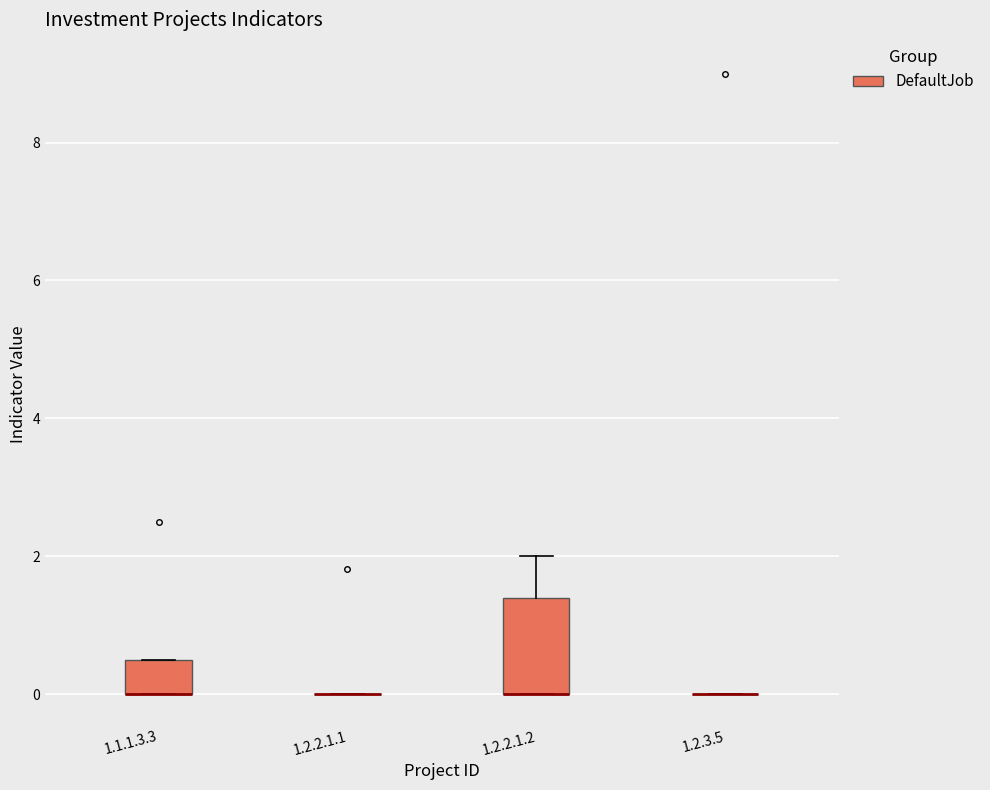

Reading left to right, transcribe this box plot: for each box, give where its median line is, the range the box spans, and where its two whiskers end, as read against the y-axis. The values are not printed on the chart, so give them approximately, as read against the axis.

1.1.1.3.3: median 0.0 (drawn on the box's lower edge), box 0.0 to 0.6, whiskers 0.0 to 0.6
1.2.2.1.1: box collapsed to a line at 0.0, whiskers 0.0 to 0.0
1.2.2.1.2: median 0.0 (drawn on the box's lower edge), box 0.0 to 1.4, whiskers 0.0 to 2.0
1.2.3.5: box collapsed to a line at 0.0, whiskers 0.0 to 0.0